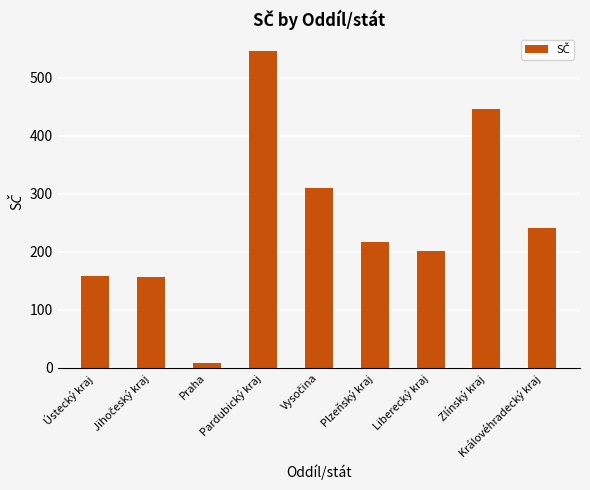

How many data points are less than 217?

4